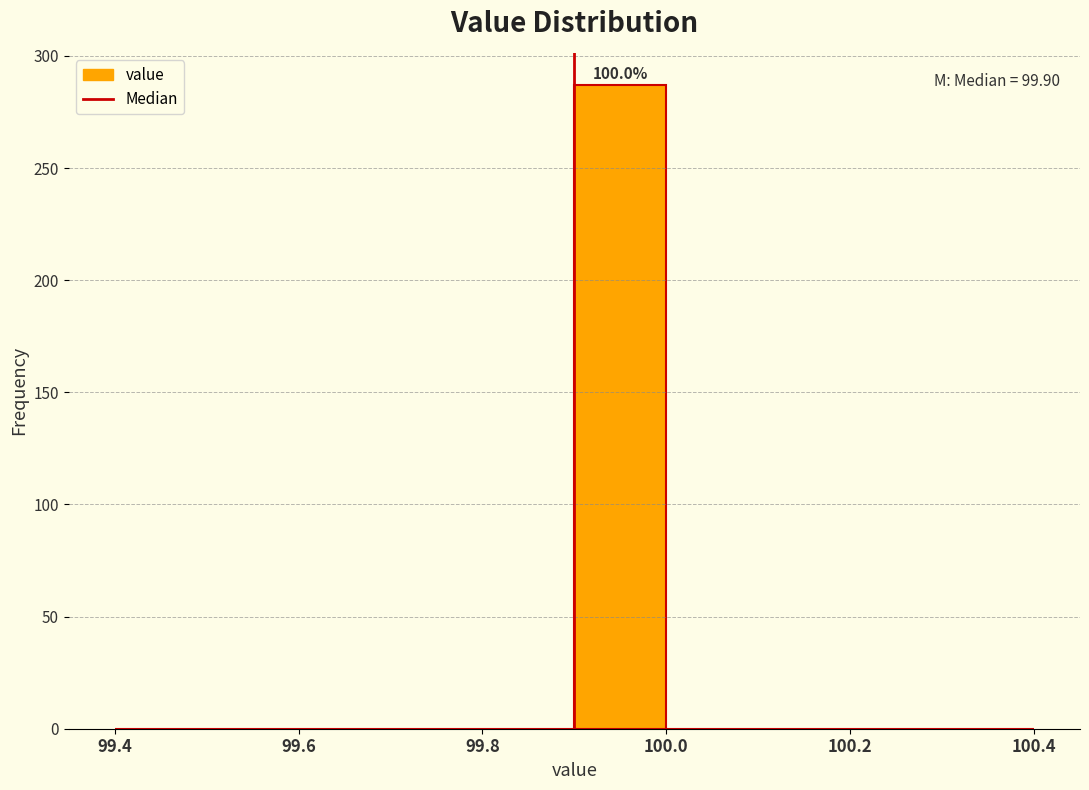

Over which range of the x-axis is the bar tallest?

99.9 to 100.0